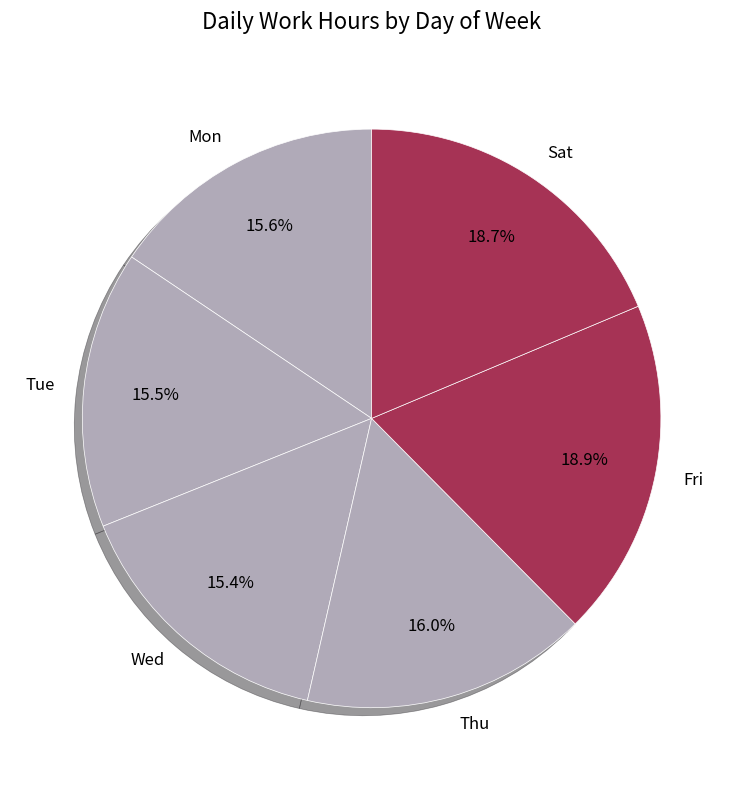

To the nearest percent, what is the combined percentage of Wed and Tue?

31%